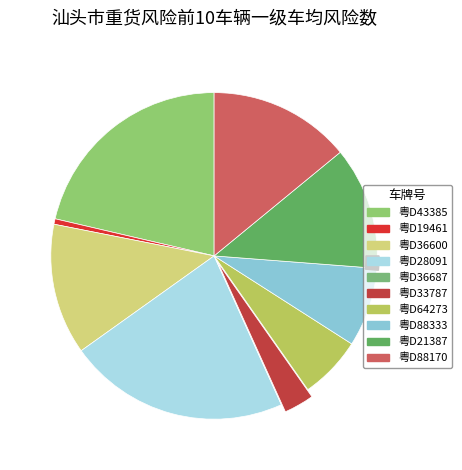

Which slice is the largest?

粤D28091